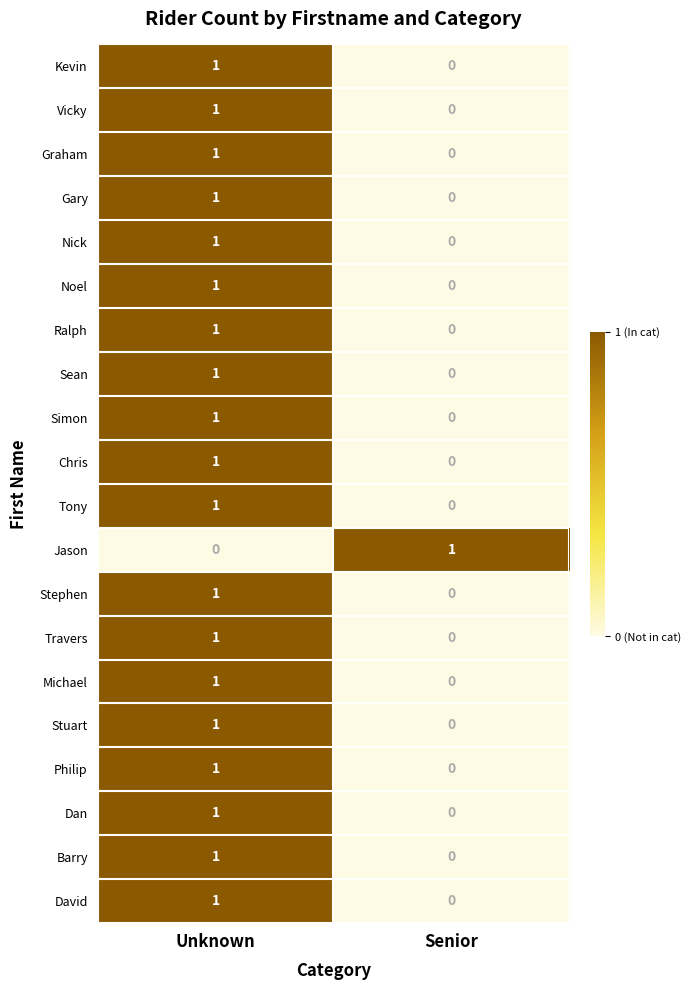

Is it true that Michael equals 2 at Unknown?

False